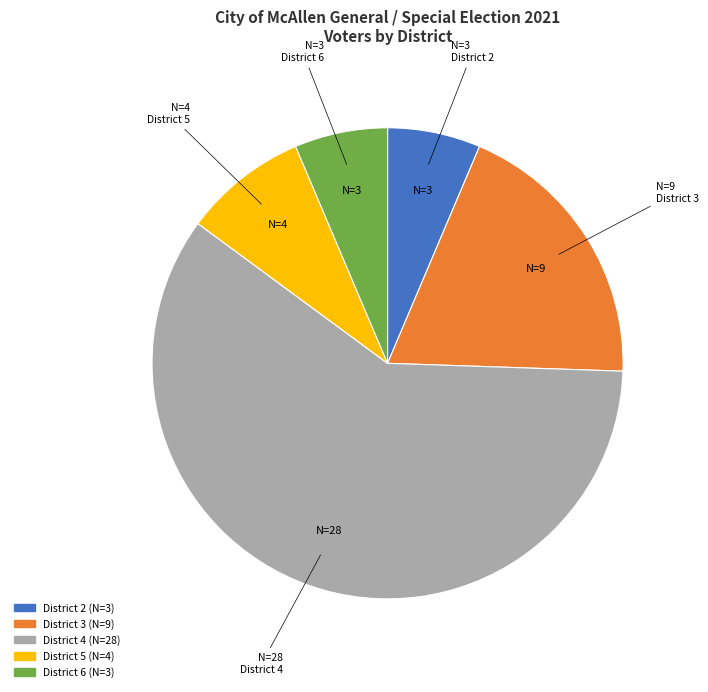

Count the number of slices in the pie.

5